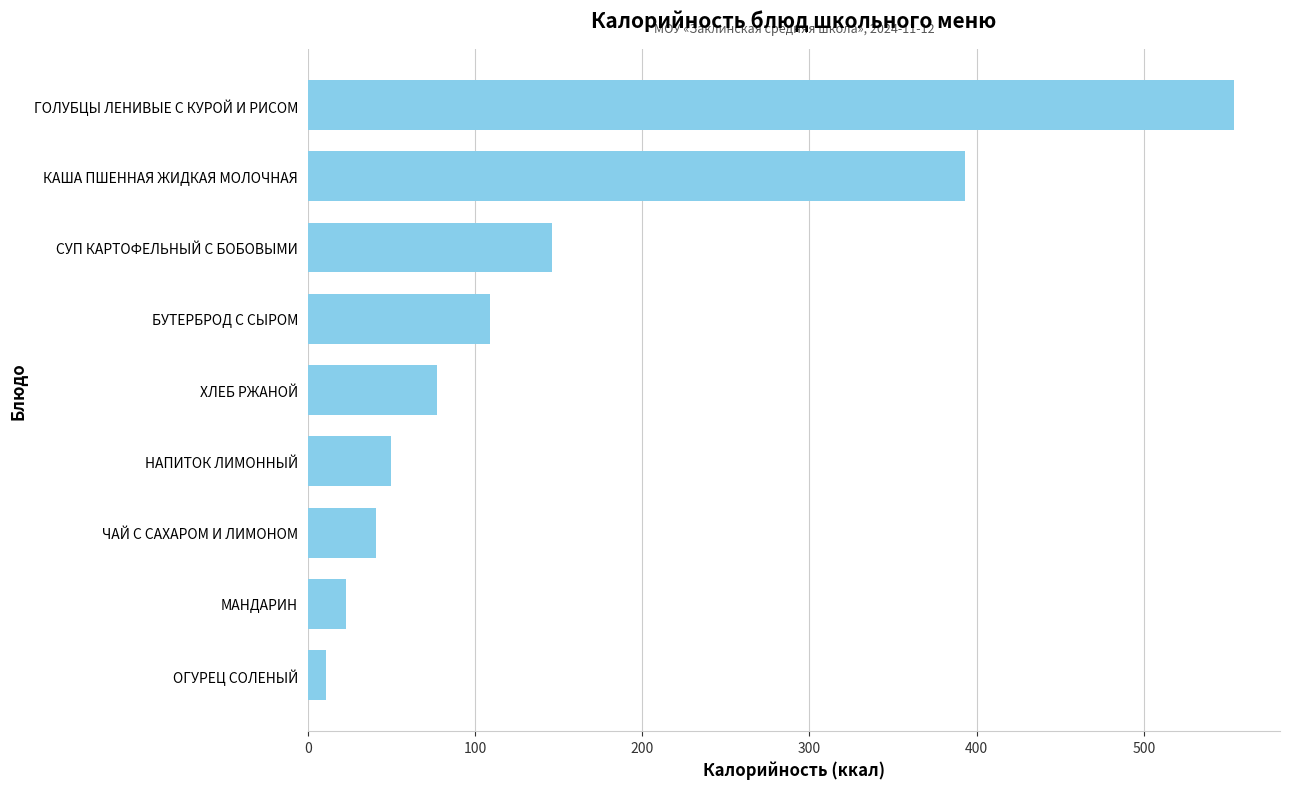

What is the minimum value shown in the chart?

11.2